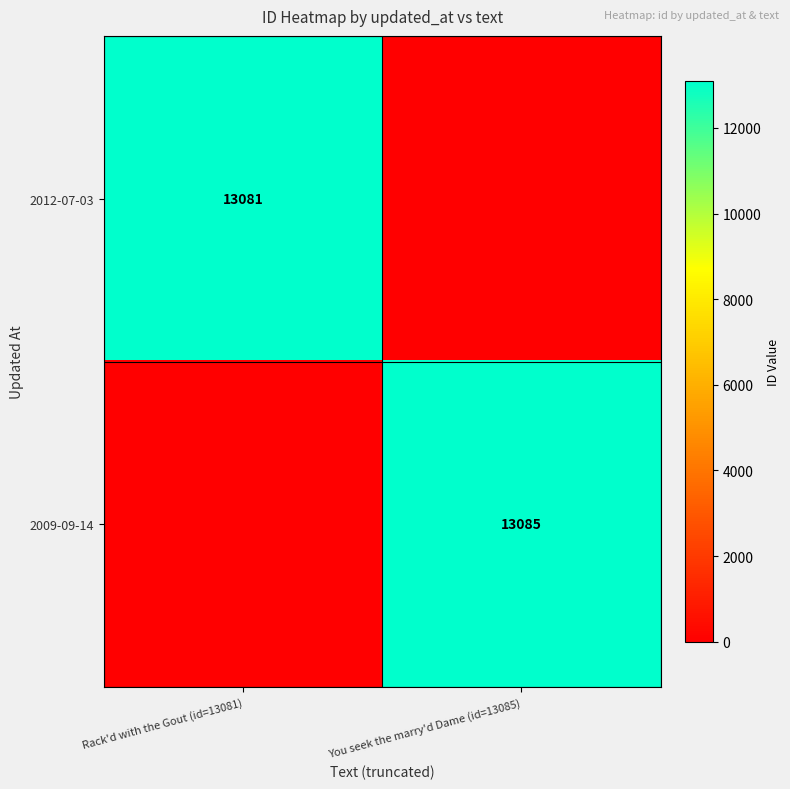

The 2012-07-03 series shows 3493 at Rack'd with the Gout (id=13081). True or false?

False